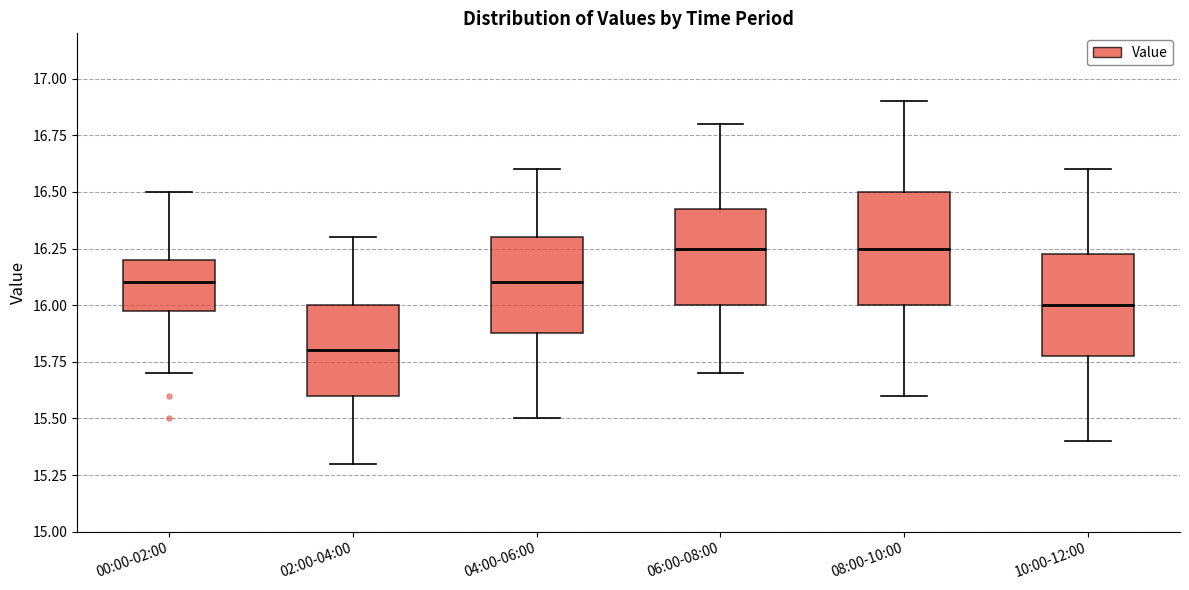

Where does the upper whisker of the box for 10:00-12:00 end on the y-axis? The values are not printed on the chart, so give them approximately, as read against the axis.

16.60